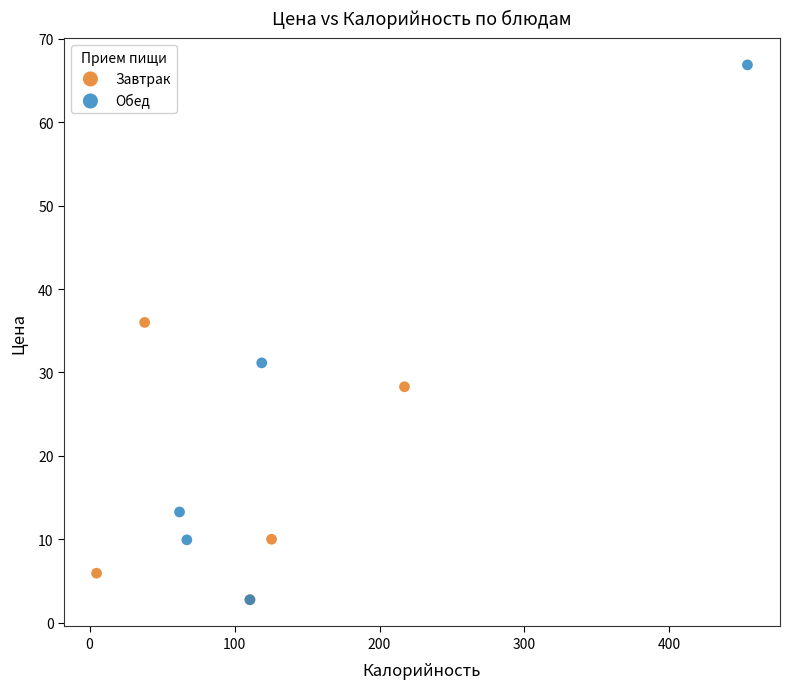

Which series reaches the maximum Y coordinate?

Обед